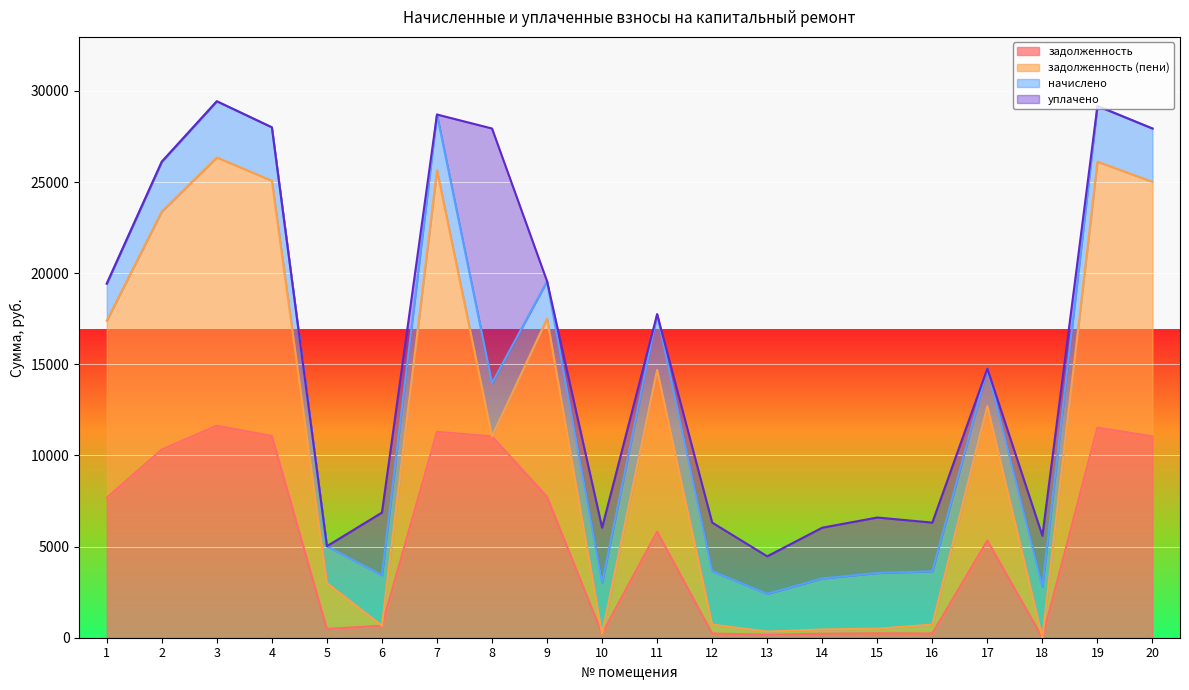

What are all the series names shown in the legend?

задолженность, задолженность (пени), начислено, уплачено